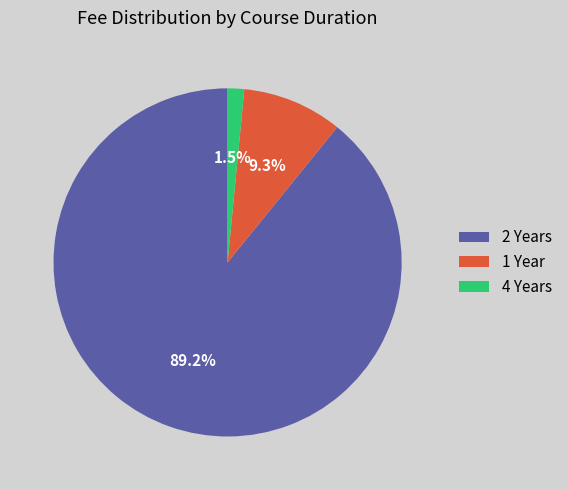

Does 2 Years account for over 50% of the chart?

Yes